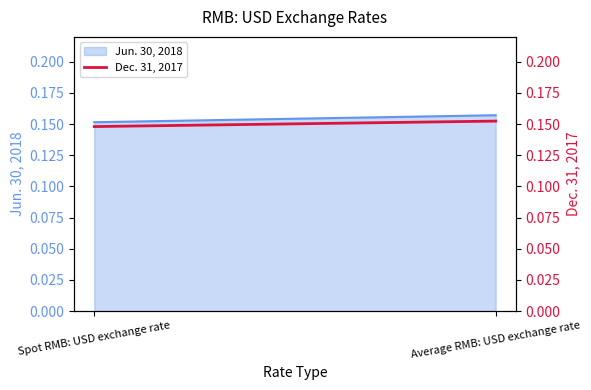

What is the average value?

0.2